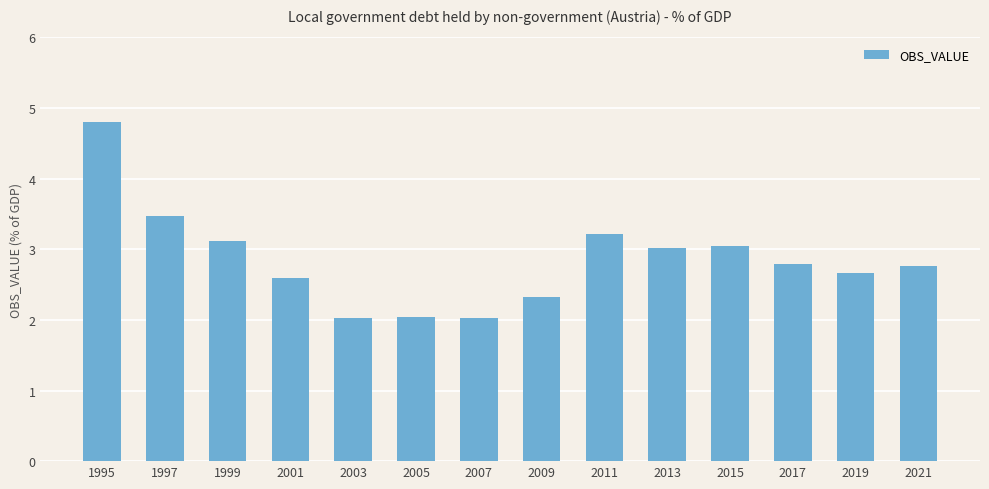

What is the value of the 1st bar from the left?

4.8